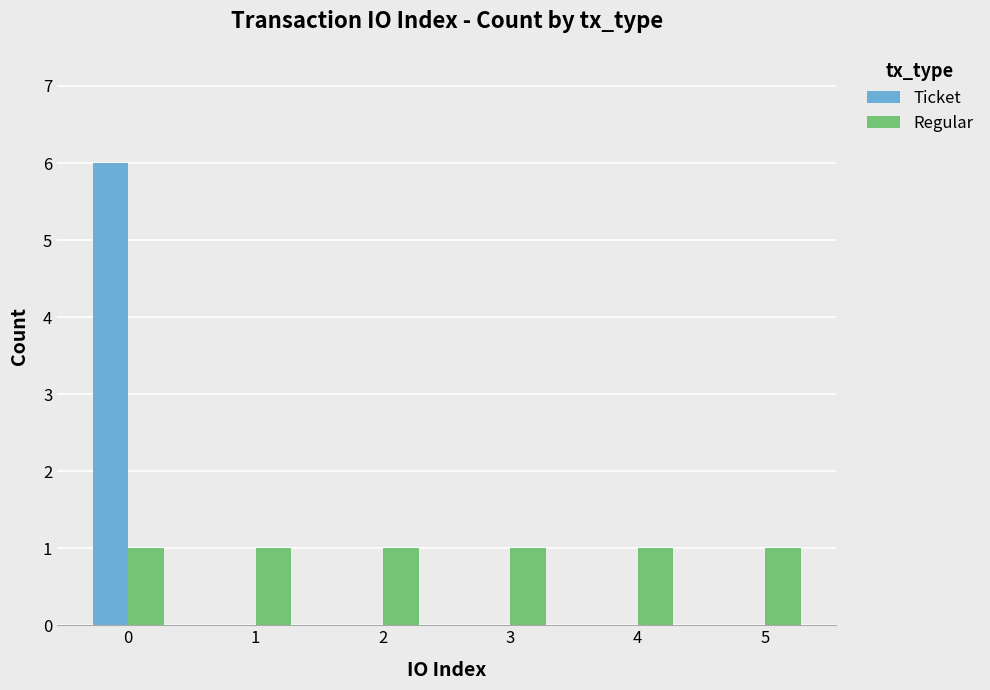

The value of Ticket at 2 is 0. True or false?

True